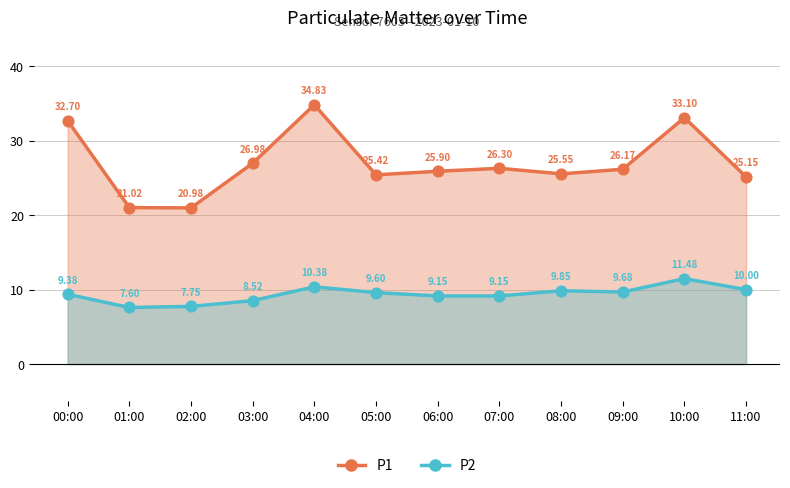

Which series has the largest total across all categories?

P1